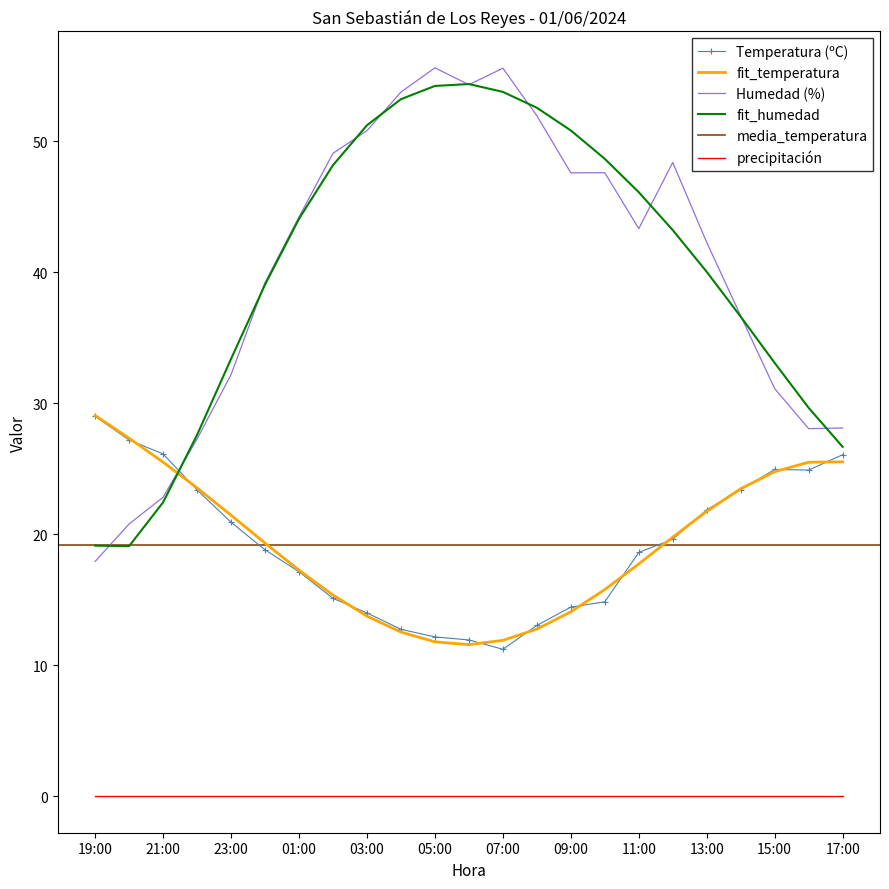

What is the sum of the Humedad (%) values at 06:00 and 03:00?

105.1